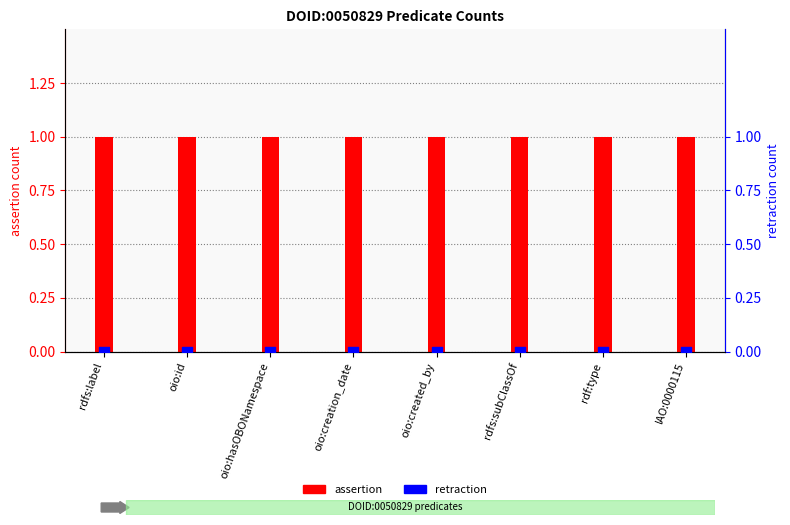

Is the value of retraction at oio:id greater than the value of assertion at IAO:0000115?

No